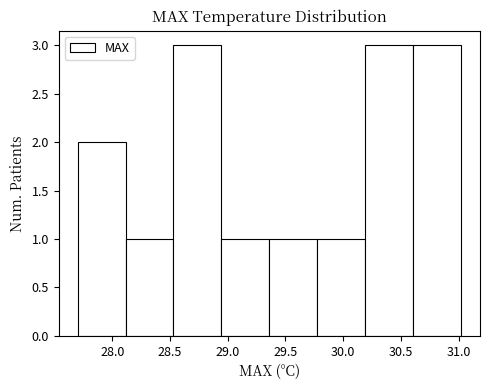

Reading left to right, list every bar in this chart as the range it spans on the x-axis followed by its height. Neither the bar edges nor the heights are printed on the chart, so give them approximately, as read against the axes.

27.700 to 28.115: 2
28.115 to 28.530: 1
28.530 to 28.945: 3
28.945 to 29.360: 1
29.360 to 29.775: 1
29.775 to 30.190: 1
30.190 to 30.605: 3
30.605 to 31.020: 3